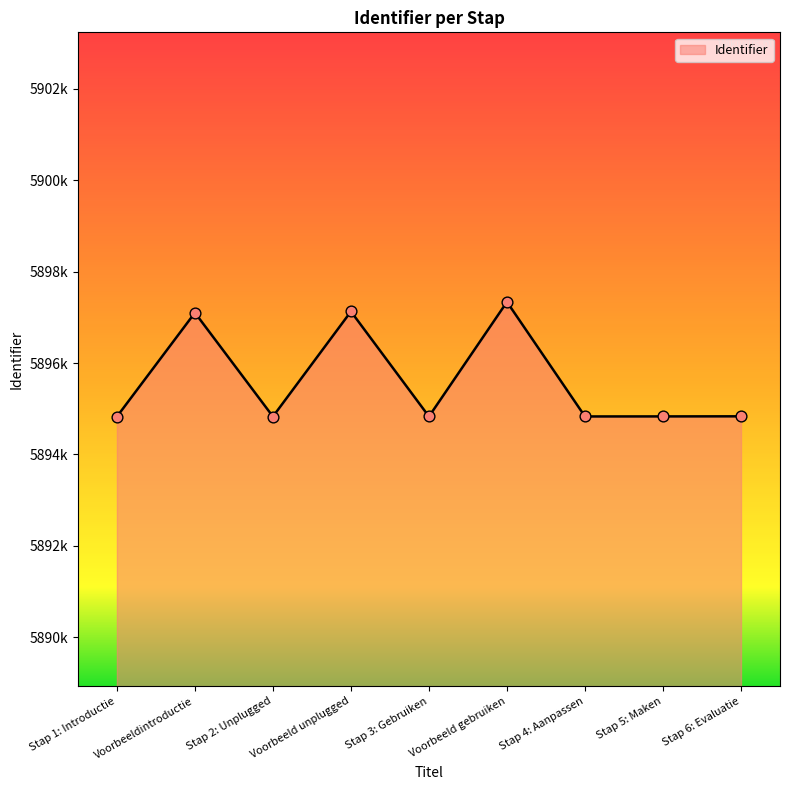

What is the ratio of the value at Voorbeeldintroductie to the value at Stap 5: Maken?

1.0